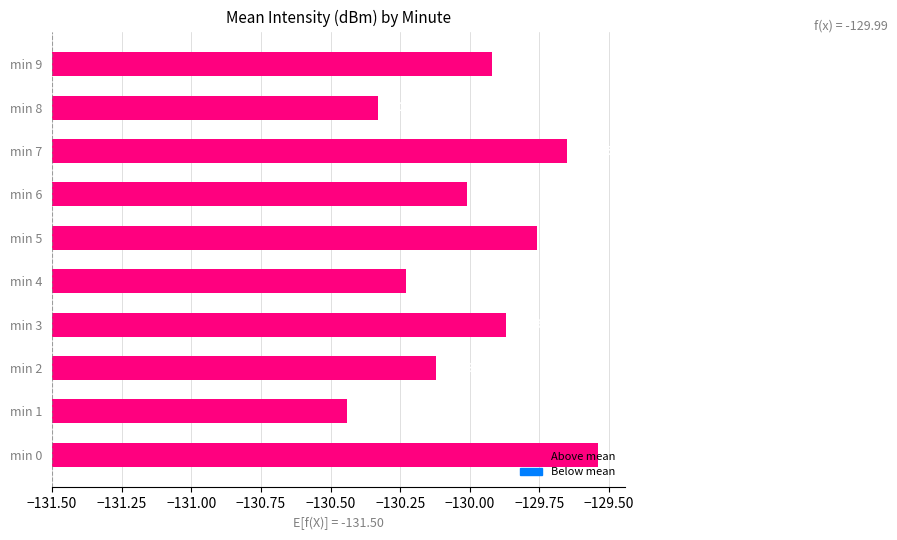

How many bars are there in total?

10